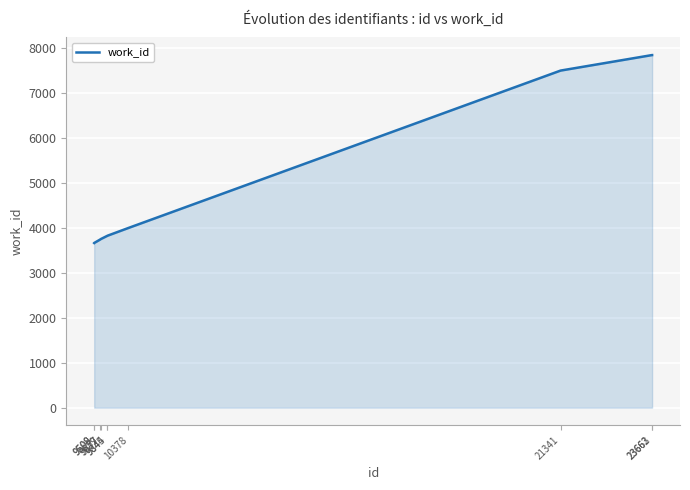

The value at 10378 is 1132. True or false?

False